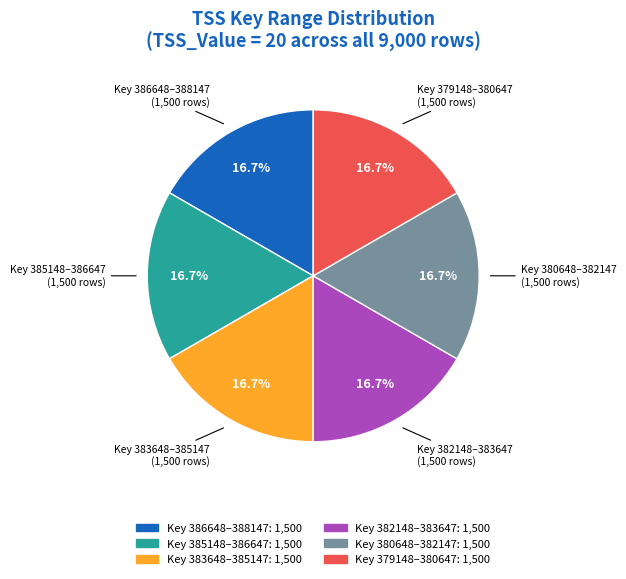

Does any single category account for the majority?

No